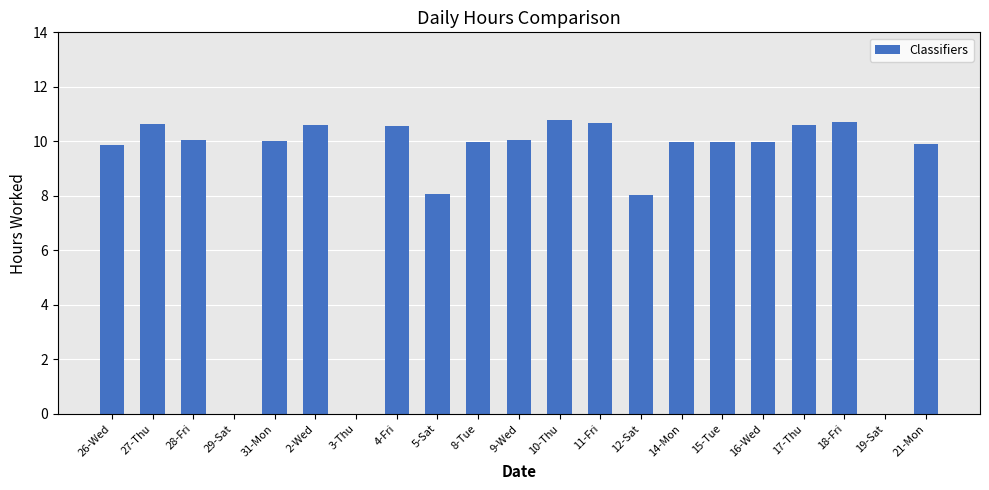

Count the number of categories in the chart.

21